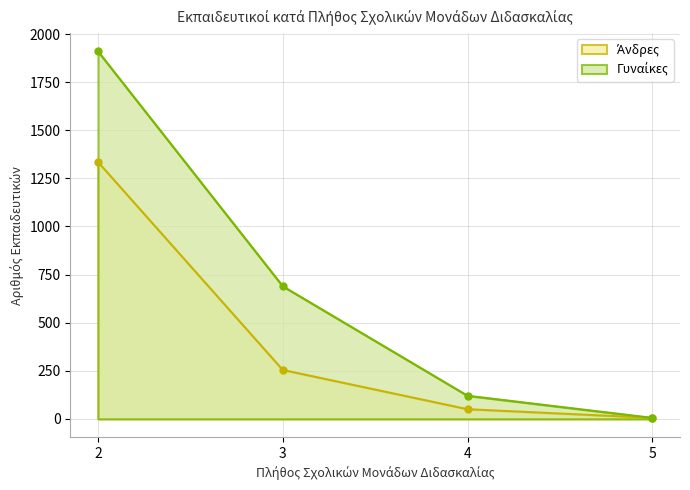

True or false: Γυναίκες has more than 2 points higher than both neighbors.

False